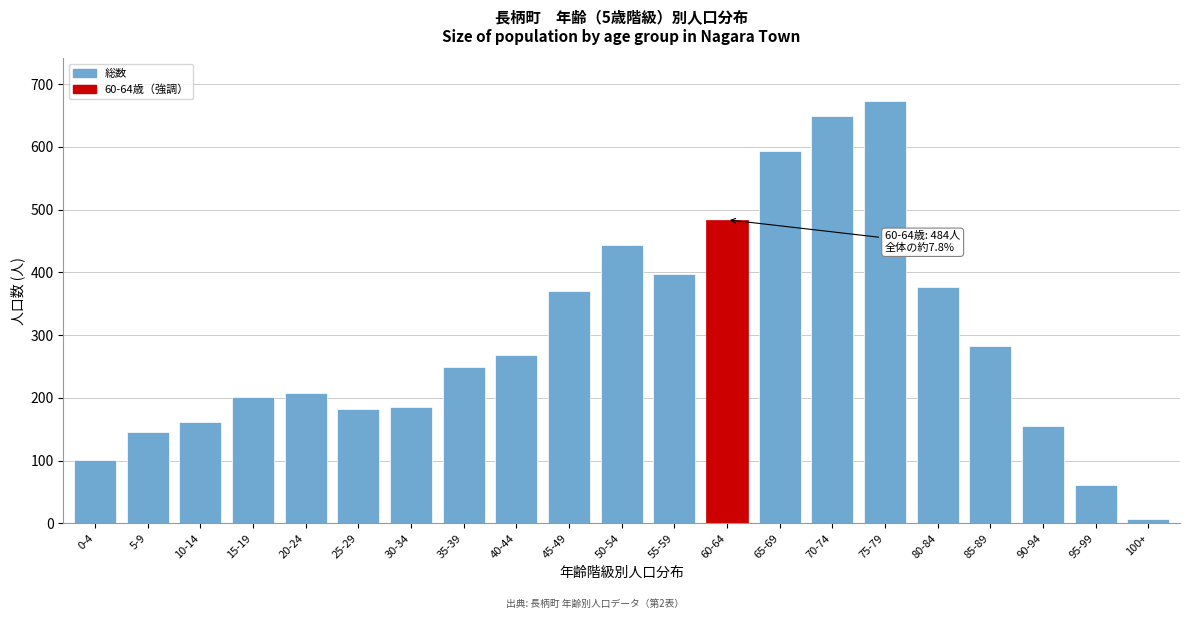

Reading right to left, what are all the values shown in this chart?

100+=7	95-99=61	90-94=155	85-89=283	80-84=377	75-79=674	70-74=650	65-69=594	60-64=484	55-59=398	50-54=443	45-49=370	40-44=269	35-39=250	30-34=186	25-29=183	20-24=207	15-19=201	10-14=162	5-9=146	0-4=101